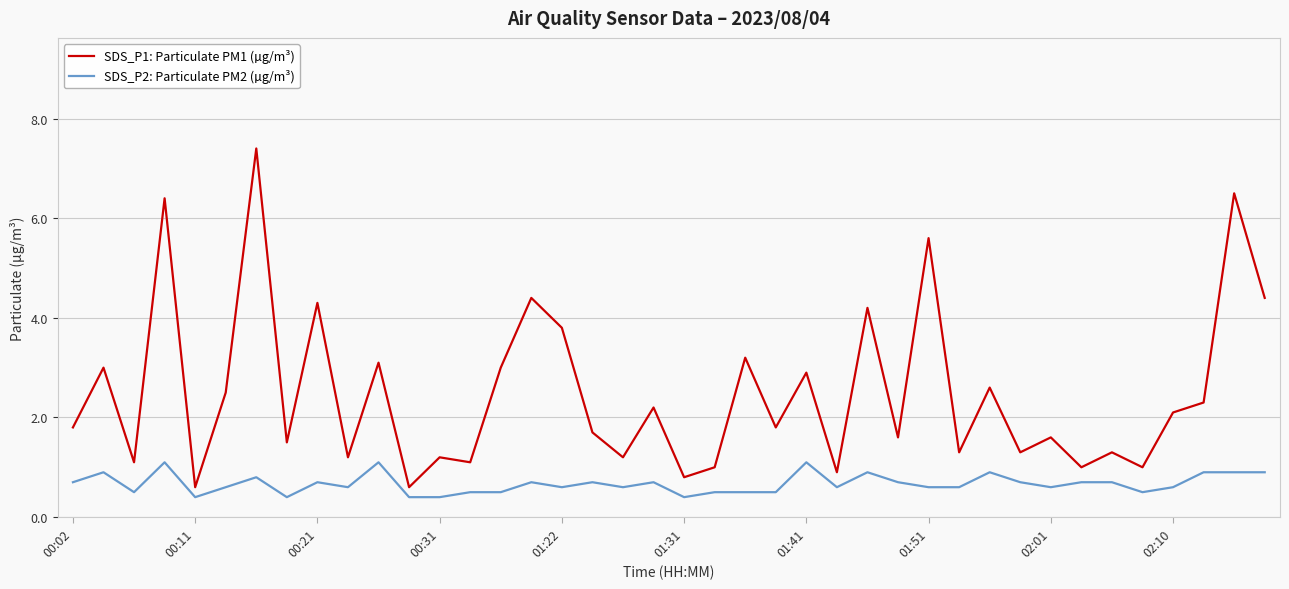

Which series has the largest range (max minus min)?

SDS_P1: Particulate PM1 (µg/m³)